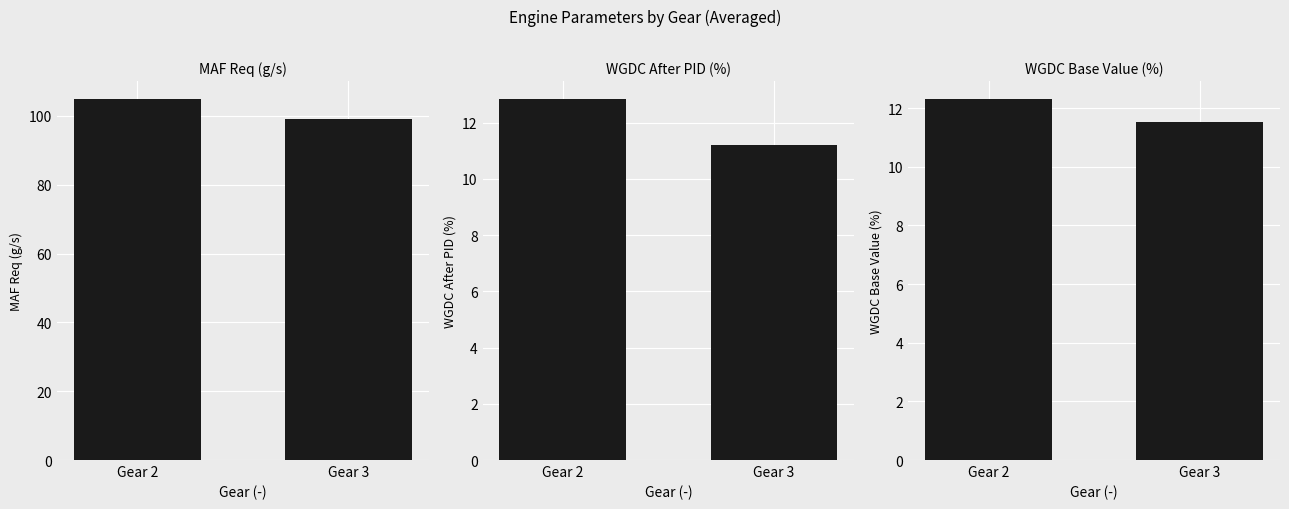

How many categories are shown in the chart?

2